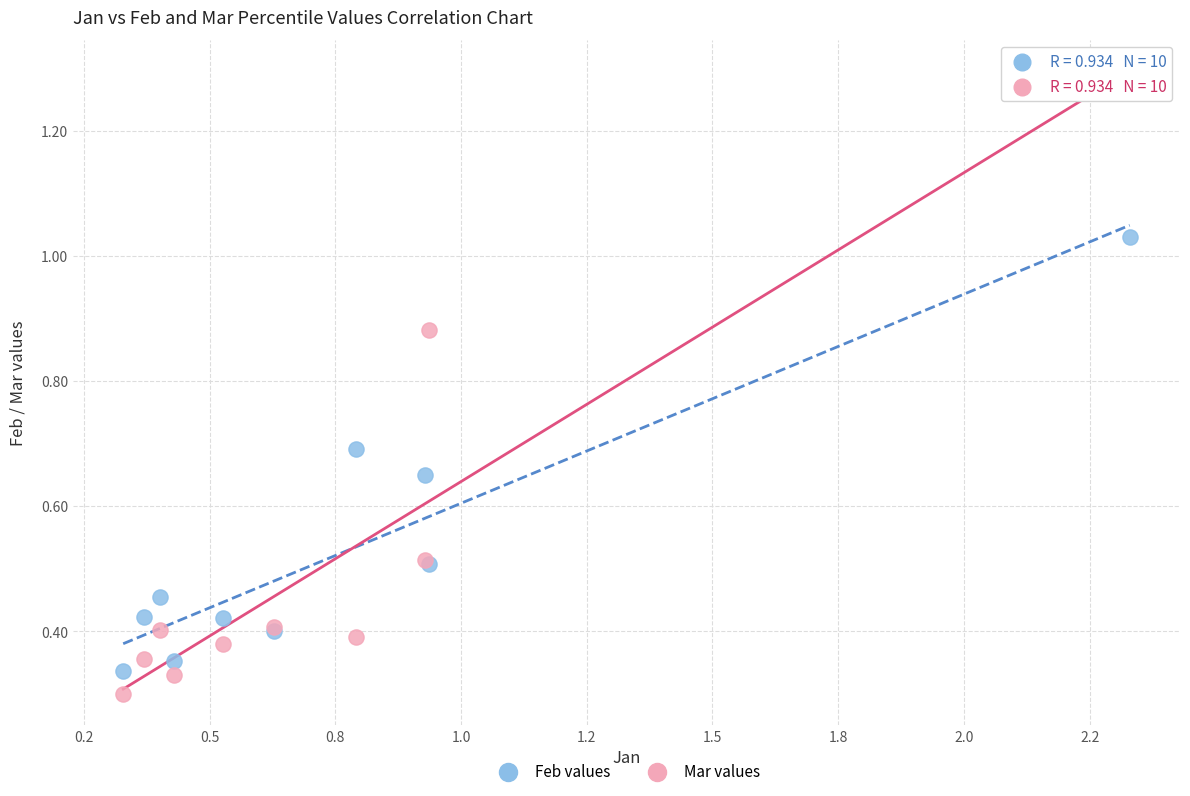

Which series has the widest spread of Y values?

Mar values